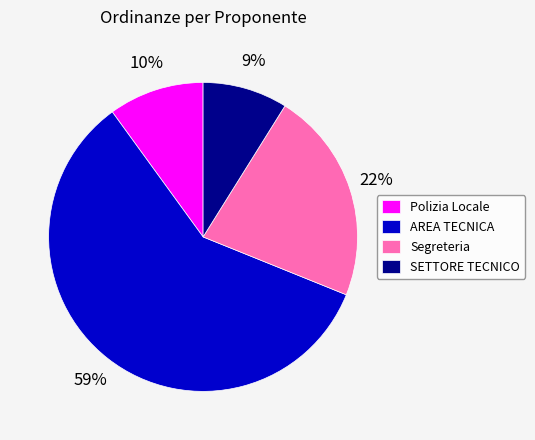

Is AREA TECNICA the majority of the pie?

Yes